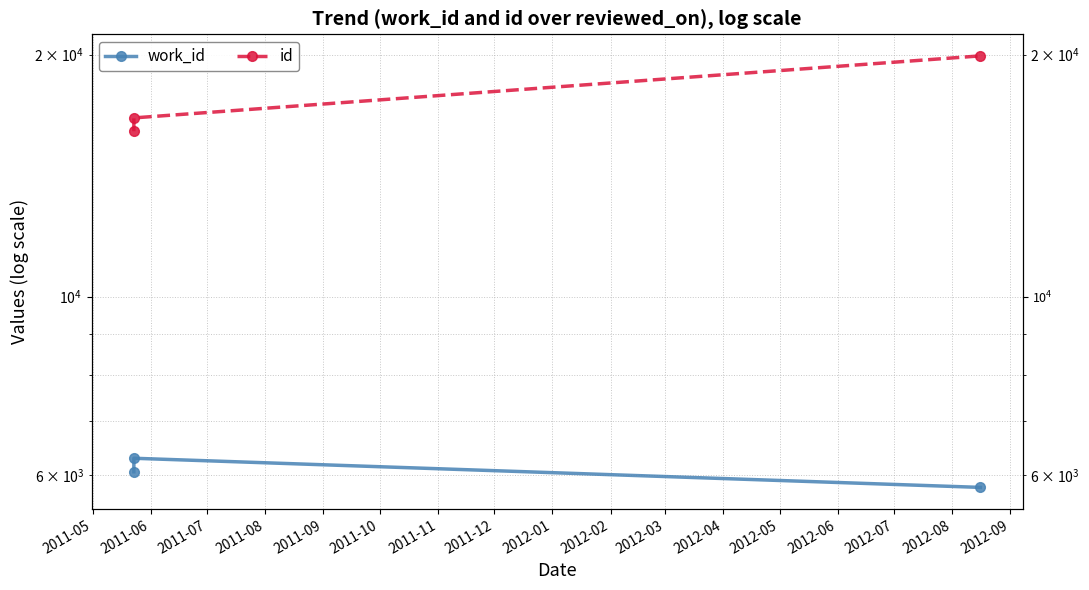

Rank the series by their maximum value, from lowest to highest.

work_id, id